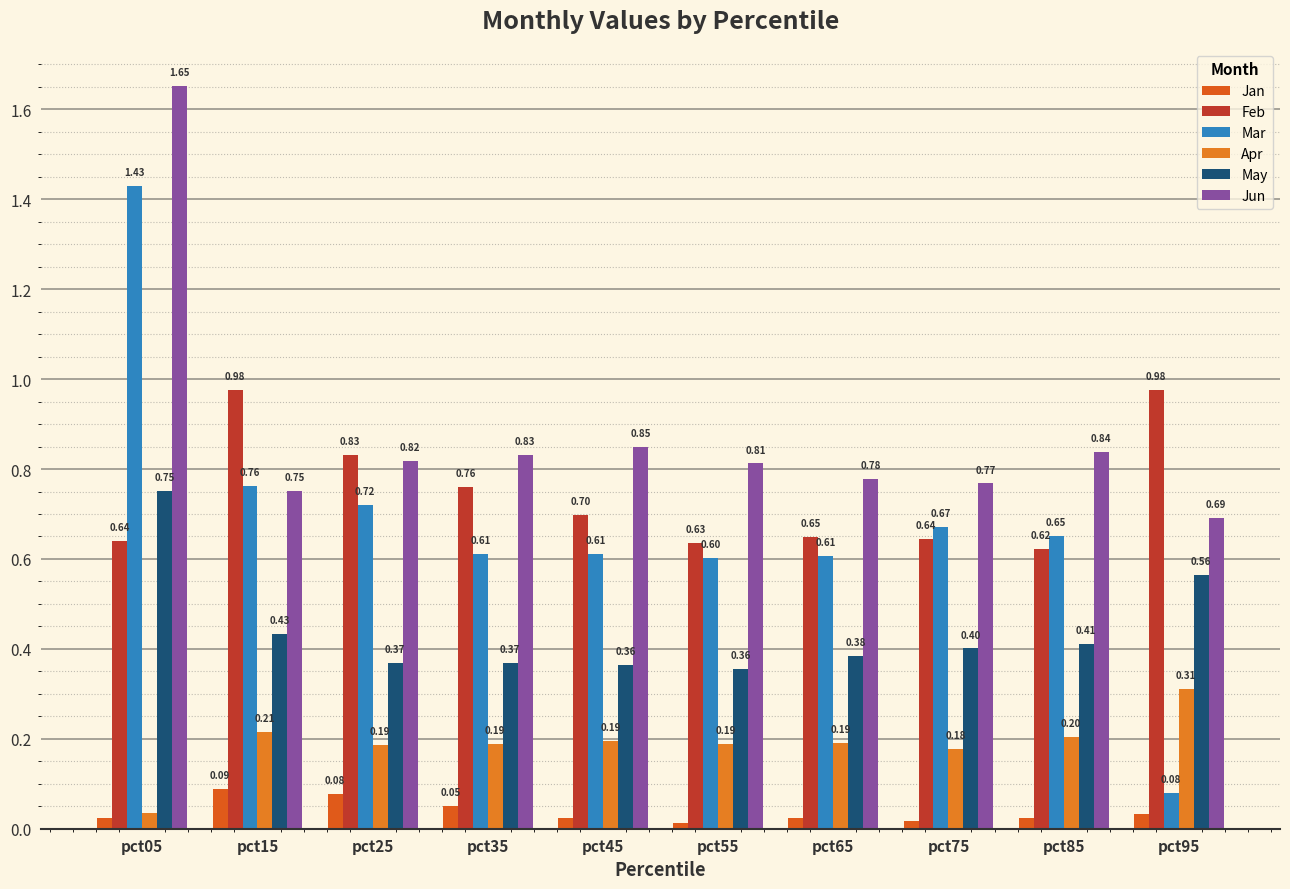

Which series has the largest range (max minus min)?

Mar